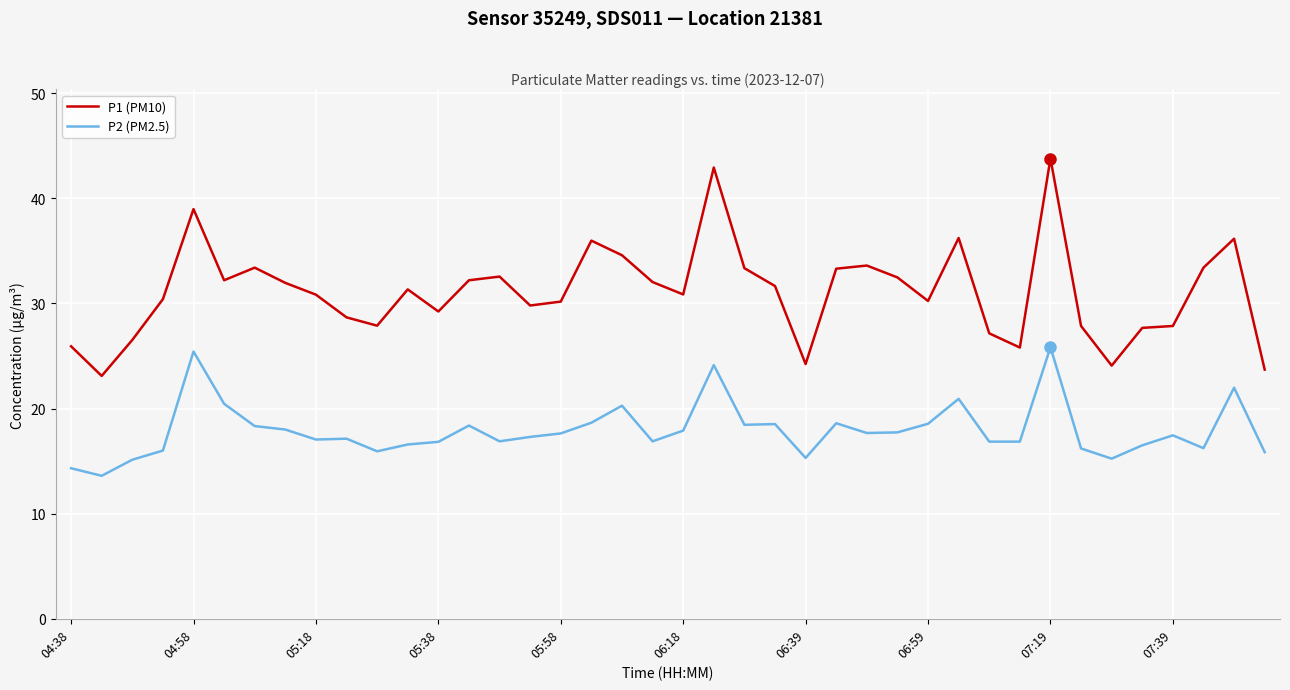

Which series has the largest total across all categories?

P1 (PM10)